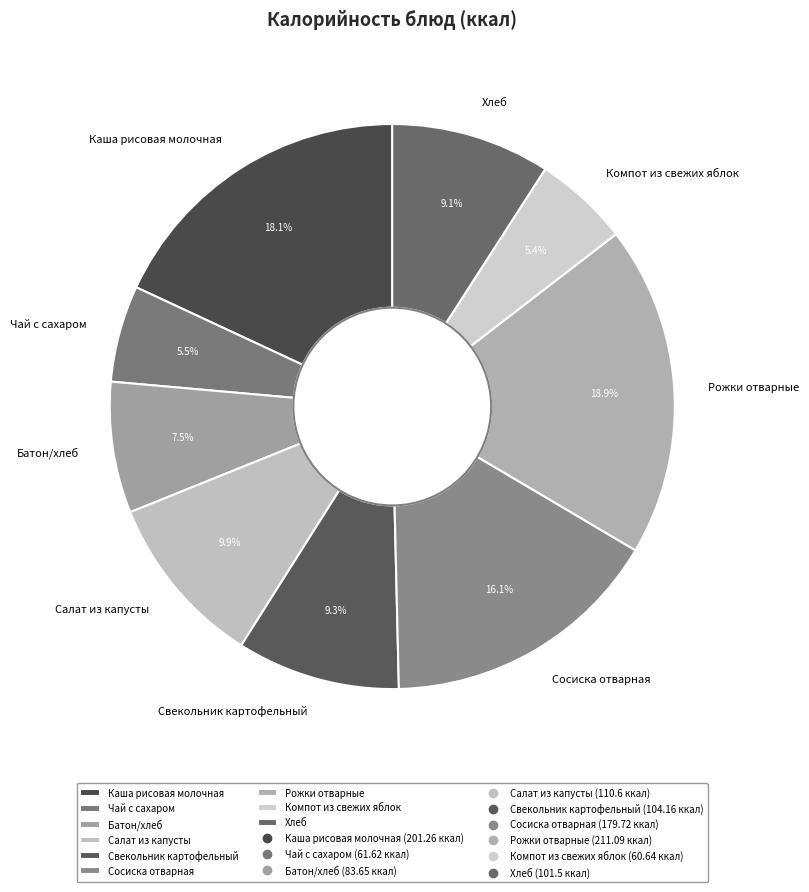

Approximately how many times larger is the value at Рожки отварные compared to Сосиска отварная?

1.2